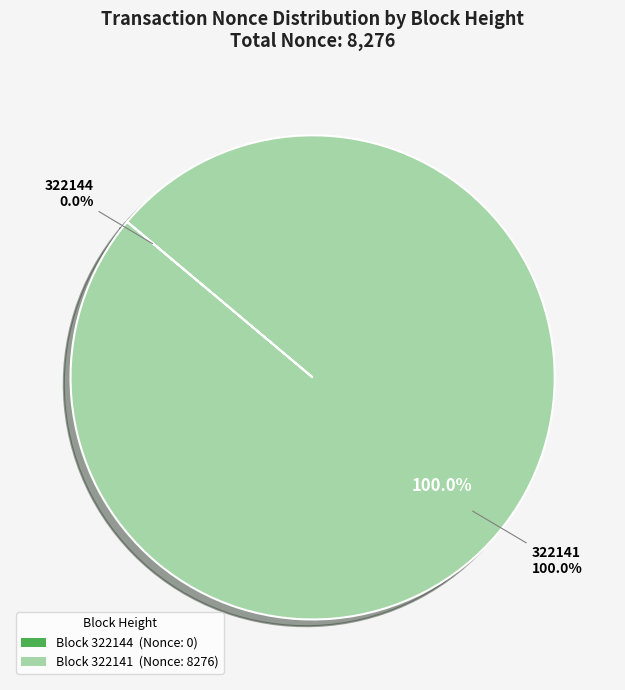

Between 322141 and 322144, which is larger?

322141